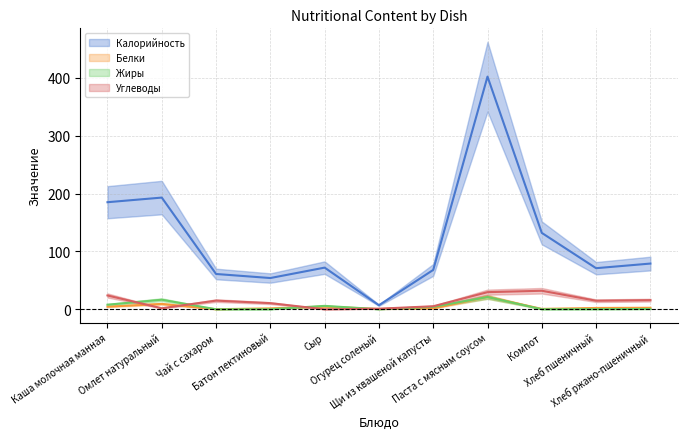

Rank the series at Каша молочная манная from lowest to highest value.

Белки, Жиры, Углеводы, Калорийность